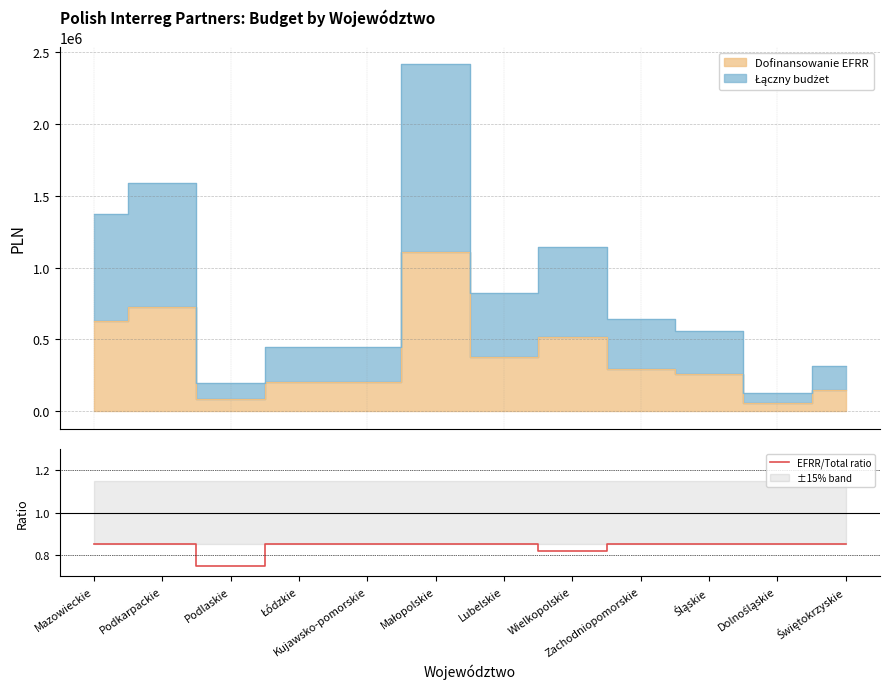

What is the change in value from Mazowieckie to Podlaskie?

-0.1